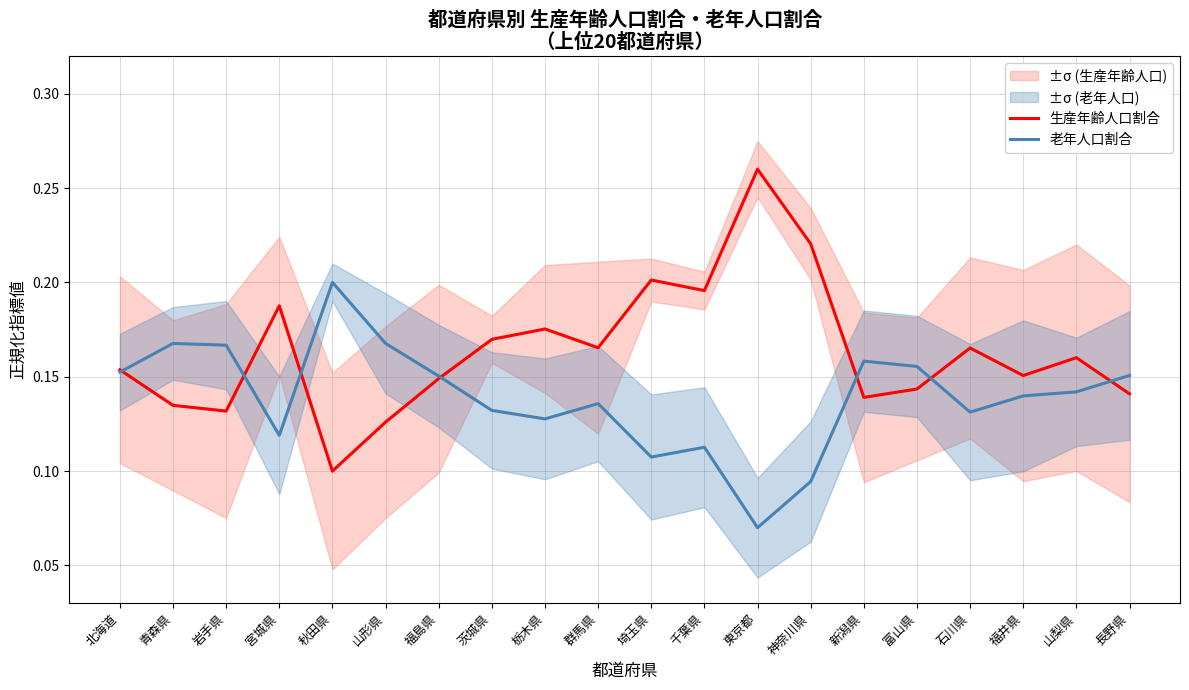

Count the 生産年齢人口割合 values in the range 0 to 1.

20